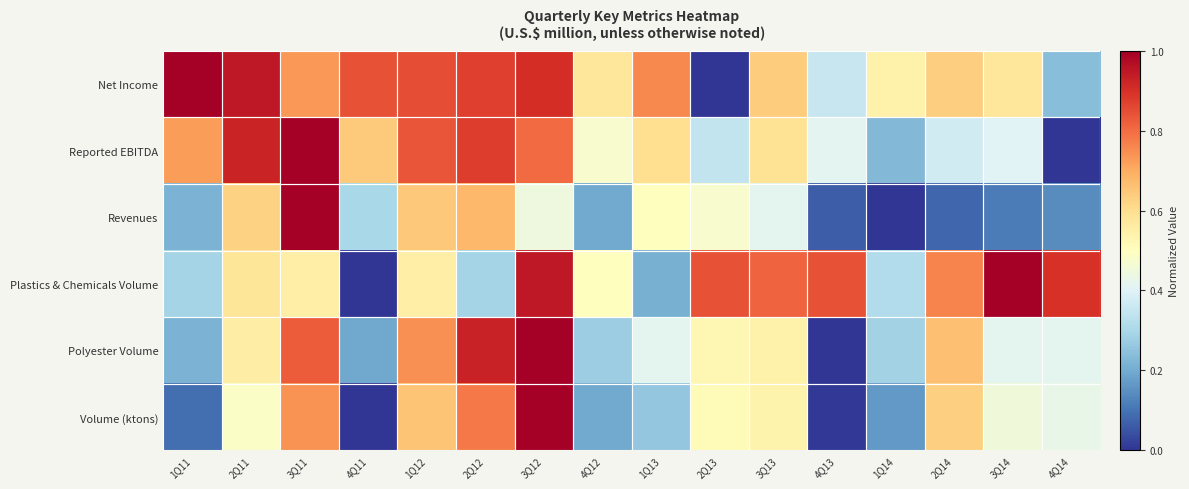

What is the spread (max minus min) of values at 1Q13?

0.5